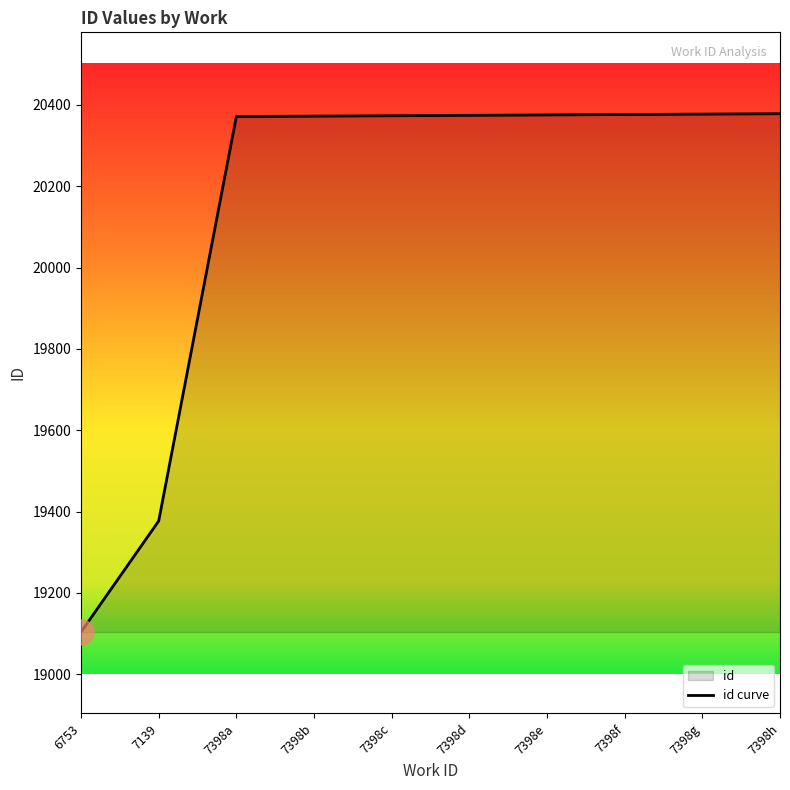

What is the label of the 5th point from the right?

7398d